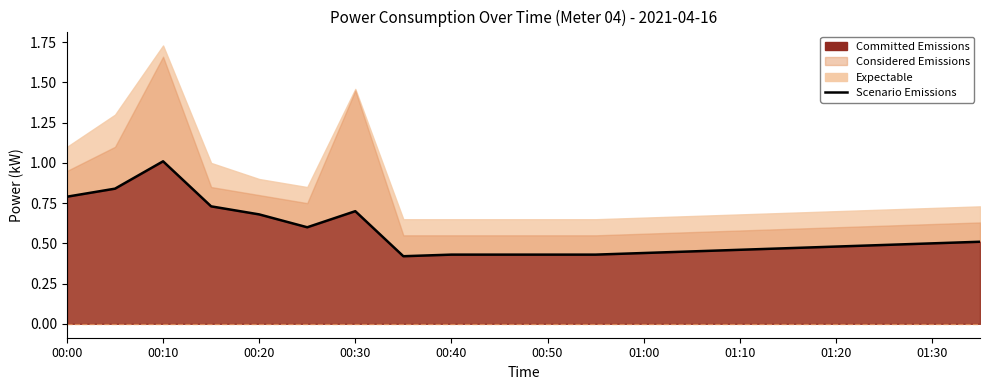

What position from the right is 00:00?

20